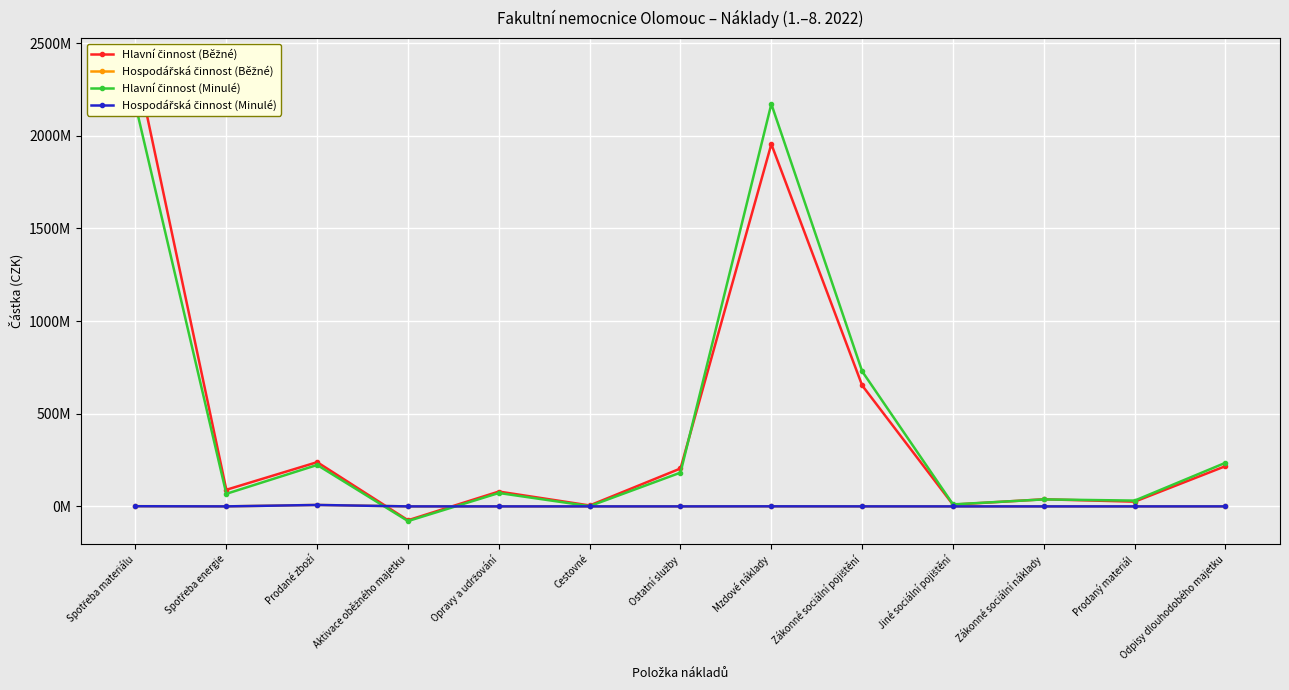

At which category does Hlavní činnost (Běžné) reach its first local valley?

Spotřeba energie